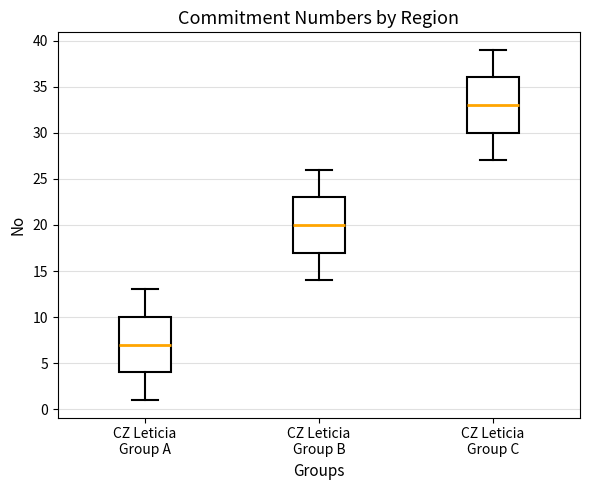

Where does the upper whisker of the box for CZ Leticia Group A end on the y-axis? The values are not printed on the chart, so give them approximately, as read against the axis.

13